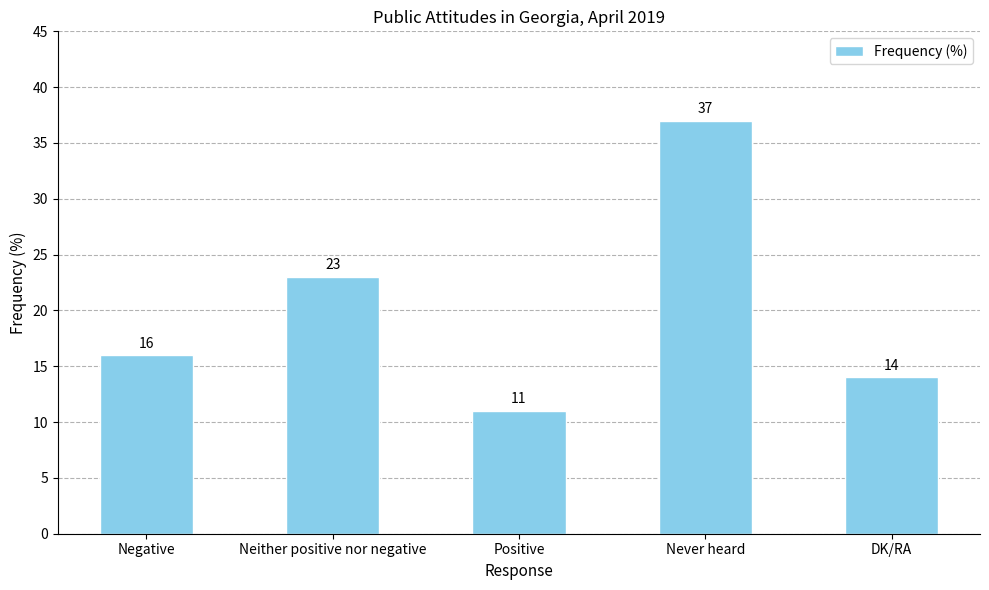

What is the maximum value shown in the chart?

37